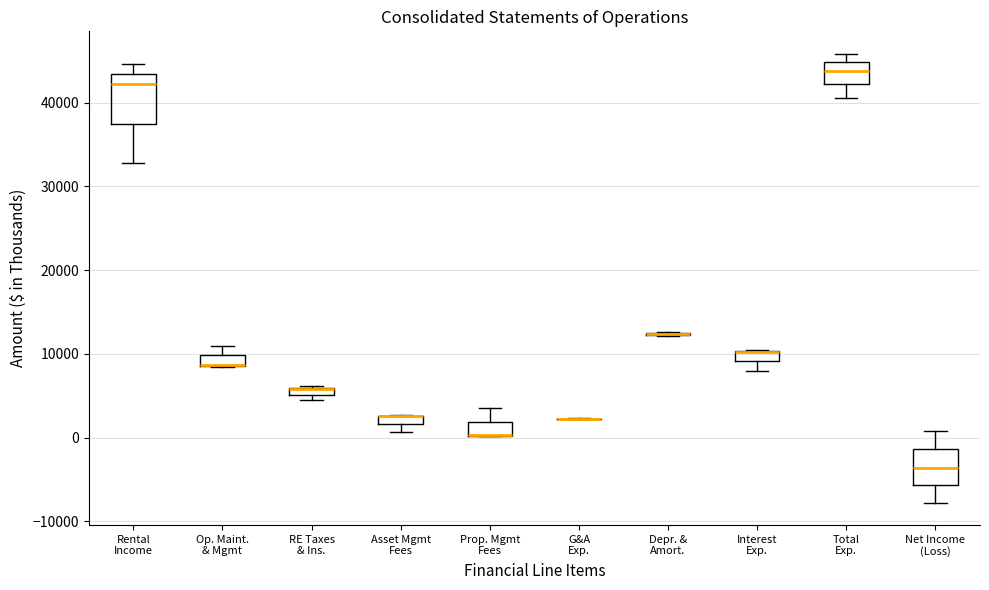

Where is the lower edge of the box for Asset Mgmt Fees on the y-axis? The values are not printed on the chart, so give them approximately, as read against the axis.

2000